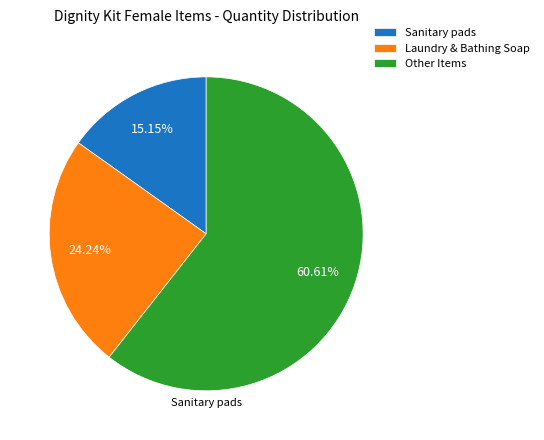

Does Sanitary pads account for over 50% of the chart?

No